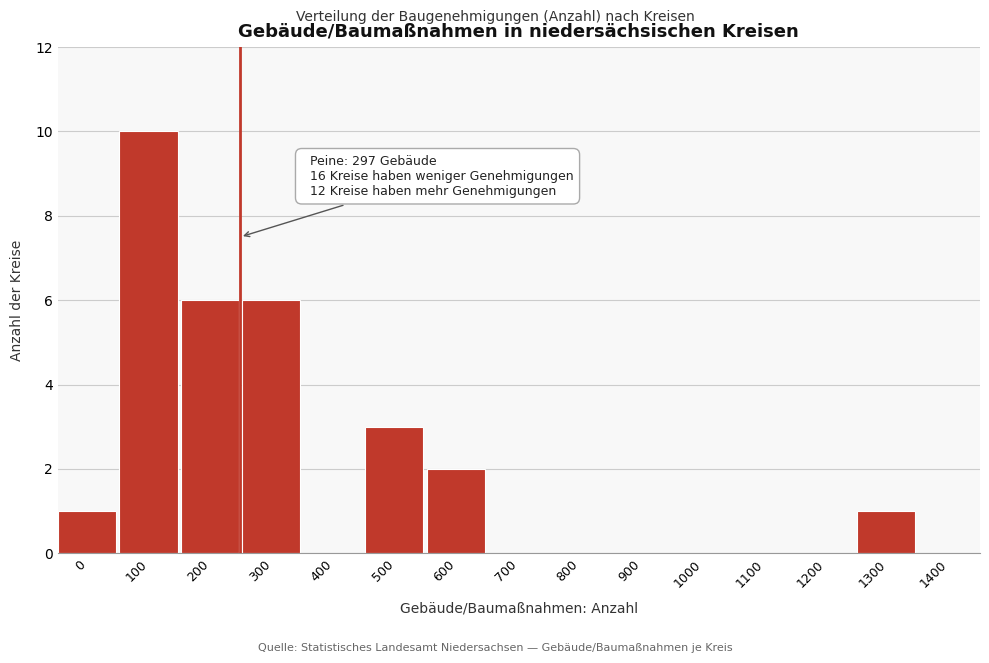

Reading left to right, list all the values displayed in this chart.

0=1	100=10	200=6	300=6	400=0	500=3	600=2	700=0	800=0	900=0	1000=0	1100=0	1200=0	1300=1	1400=0